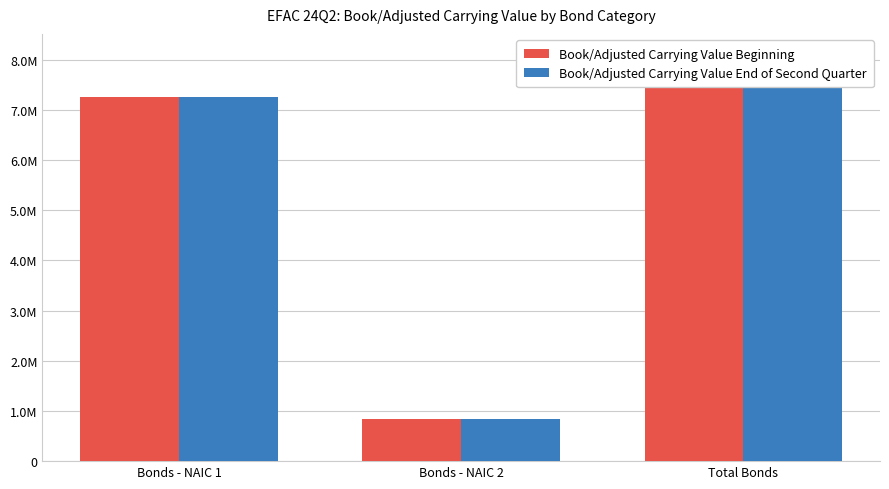

Reading left to right, extract all data points from this chart.

Book/Adjusted Carrying Value Beginning: Bonds - NAIC 1=7259014	Bonds - NAIC 2=849606	Total Bonds=8108620
Book/Adjusted Carrying Value End of Second Quarter: Bonds - NAIC 1=7254255	Bonds - NAIC 2=849628	Total Bonds=8103883